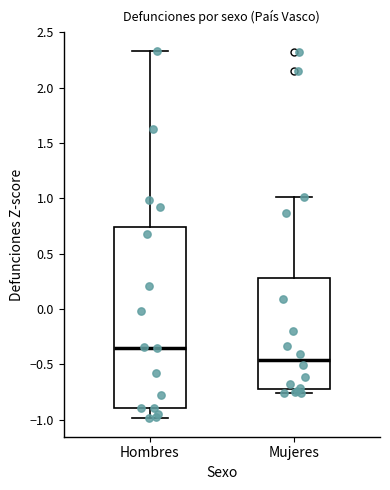

Reading left to right, read every box against the y-axis: the position of its median line, the range the box covers, and the ends of its whiskers. The values are not printed on the chart, so give them approximately, as read against the axis.

Hombres: median -0.35, box -0.90 to 0.75, whiskers -1.00 to 2.35
Mujeres: median -0.45, box -0.70 to 0.30, whiskers -0.75 to 1.00